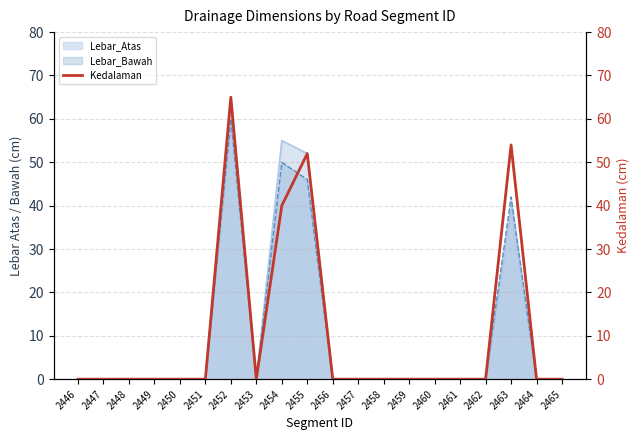

How many lines are shown in the chart?

1